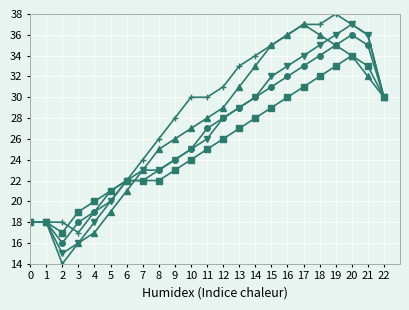

What is the total value across all series at 2?

80